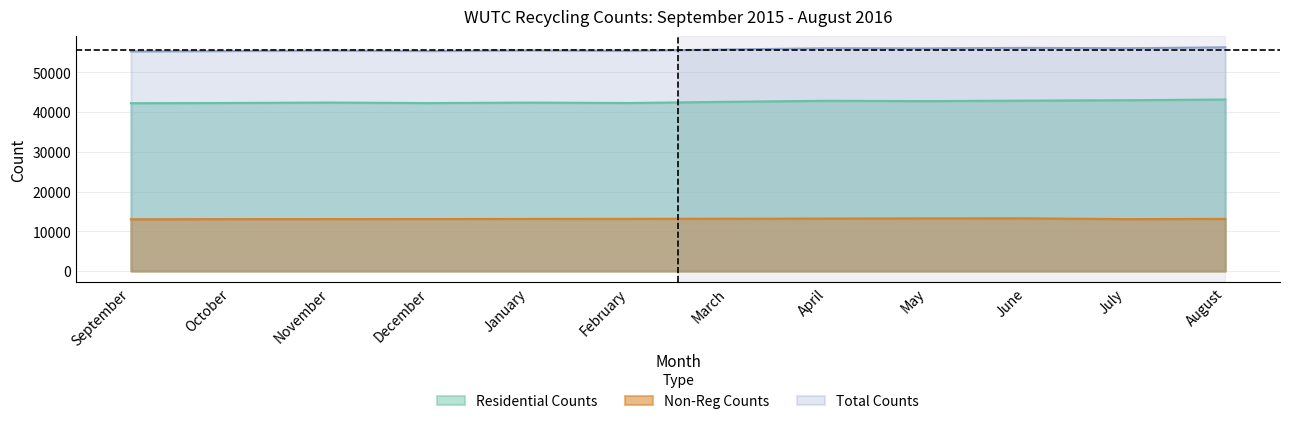

How many series are shown in this chart?

3